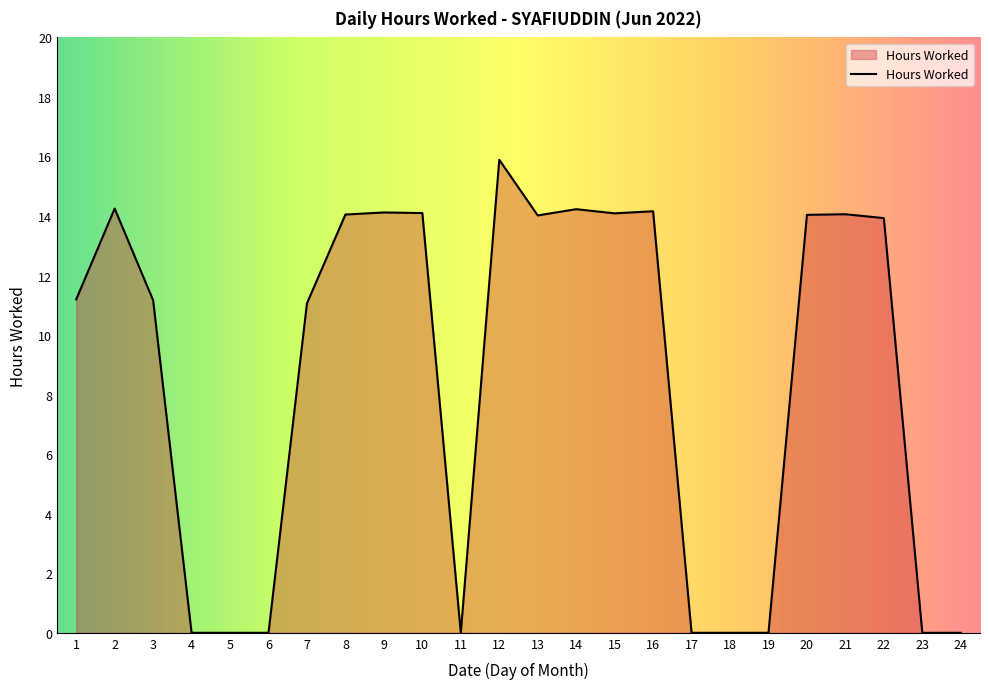

What is the change in value from 1 to 16?

+3.0